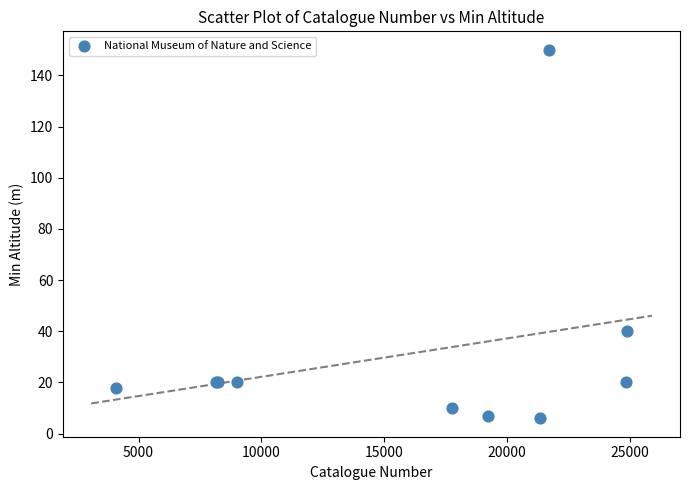

What Y value in the scatter plot is closest to 78?

40